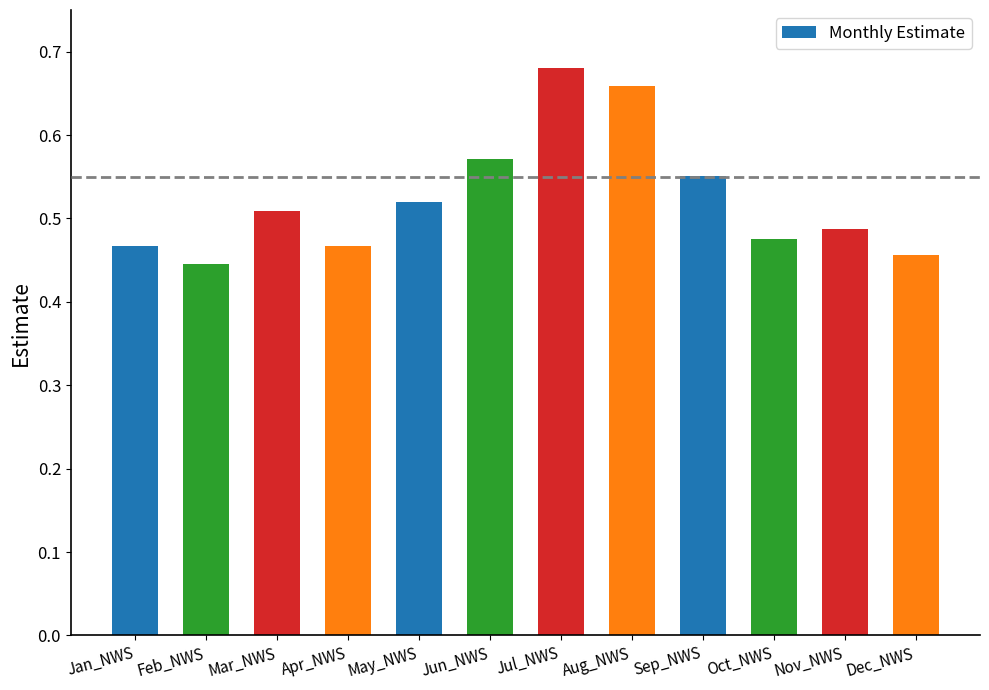

What is the label of the 7th bar from the left?

Jul_NWS